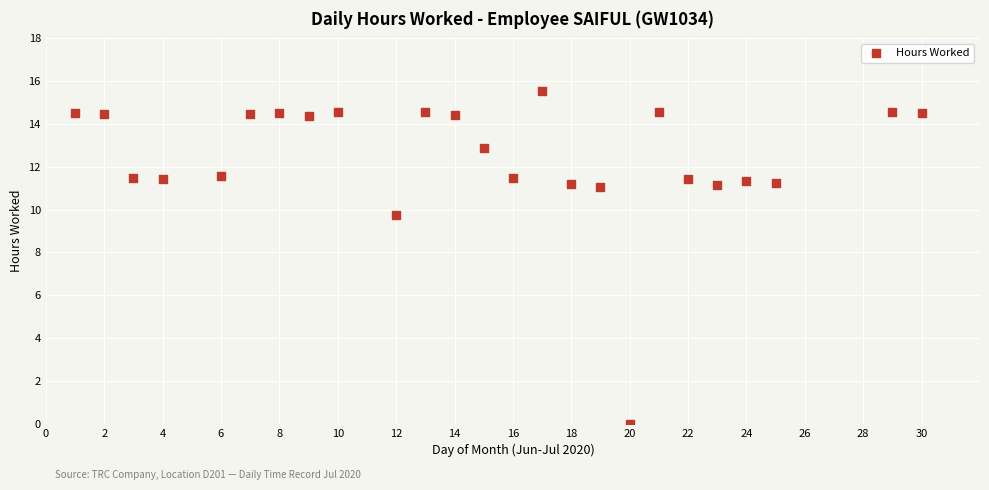

What Y value in the scatter plot is closest to 7?

9.8